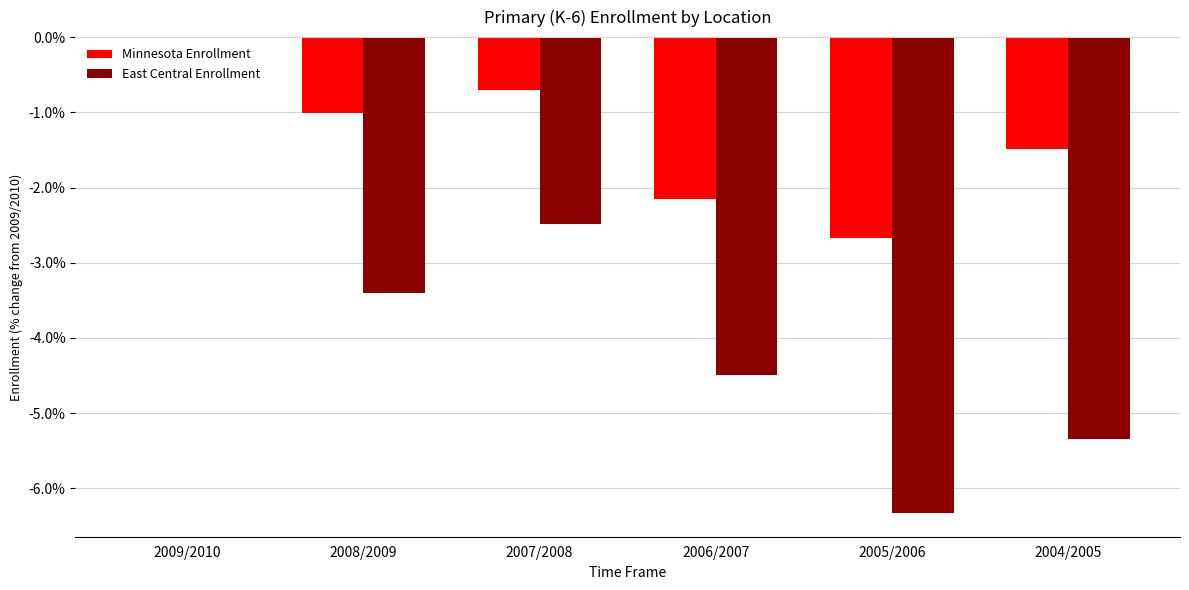

Count the number of categories in the chart.

6